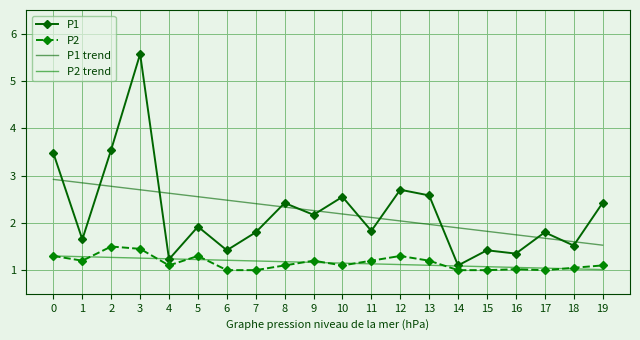

Is the value of P2 trend at 7 greater than the value of P2 at 11?

No